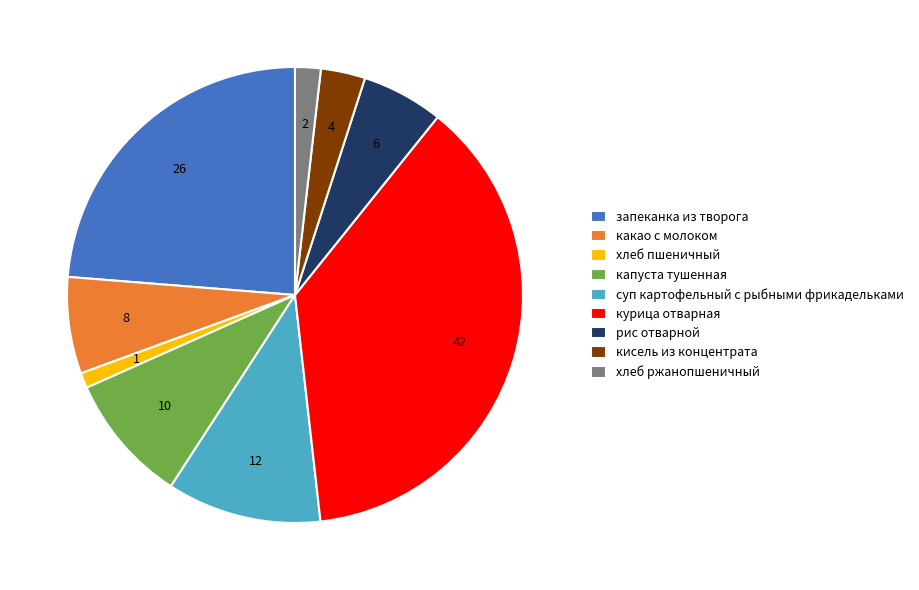

Combined, do кисель из концентрата and капуста тушенная account for over 50%?

No